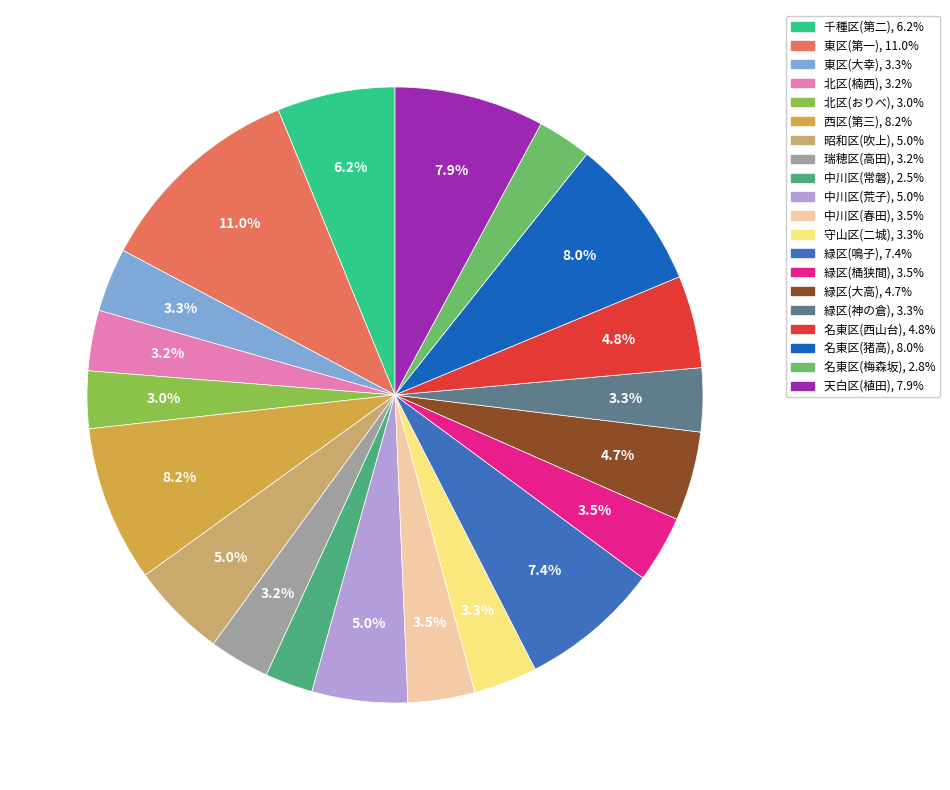

What is the ratio of the value at 名東区(猪高) to the value at 緑区(神の倉)?

2.4